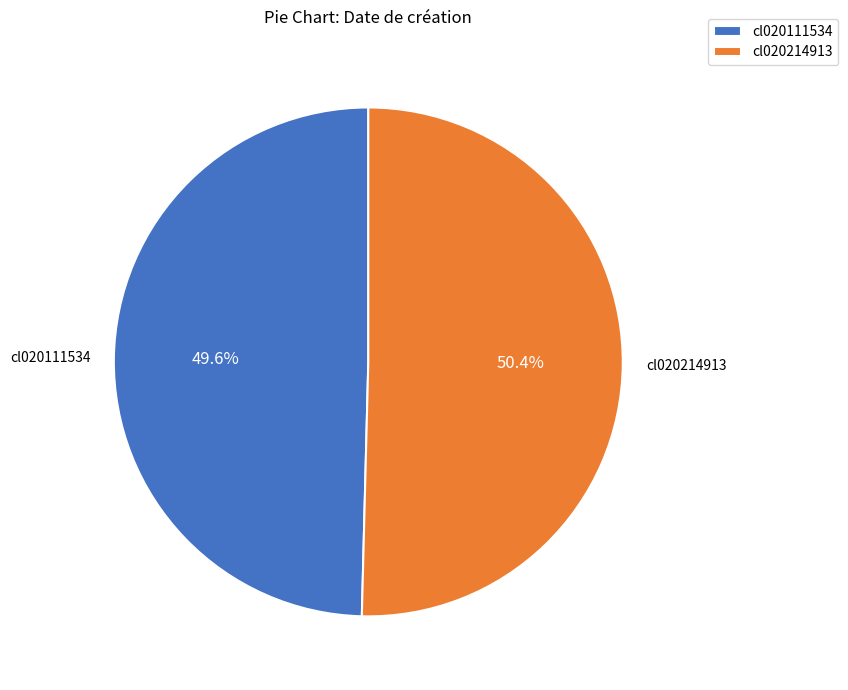

How many segments does this pie chart have?

2